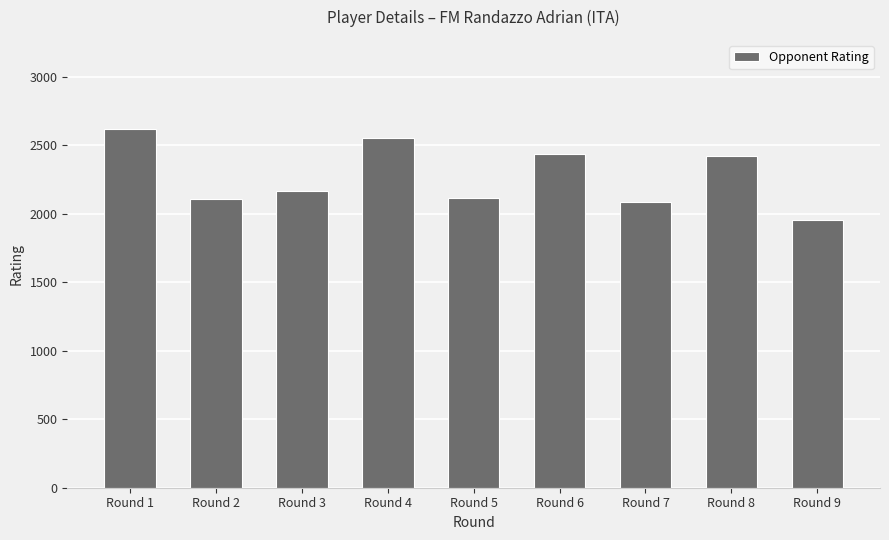

How many values are below 2164?

4